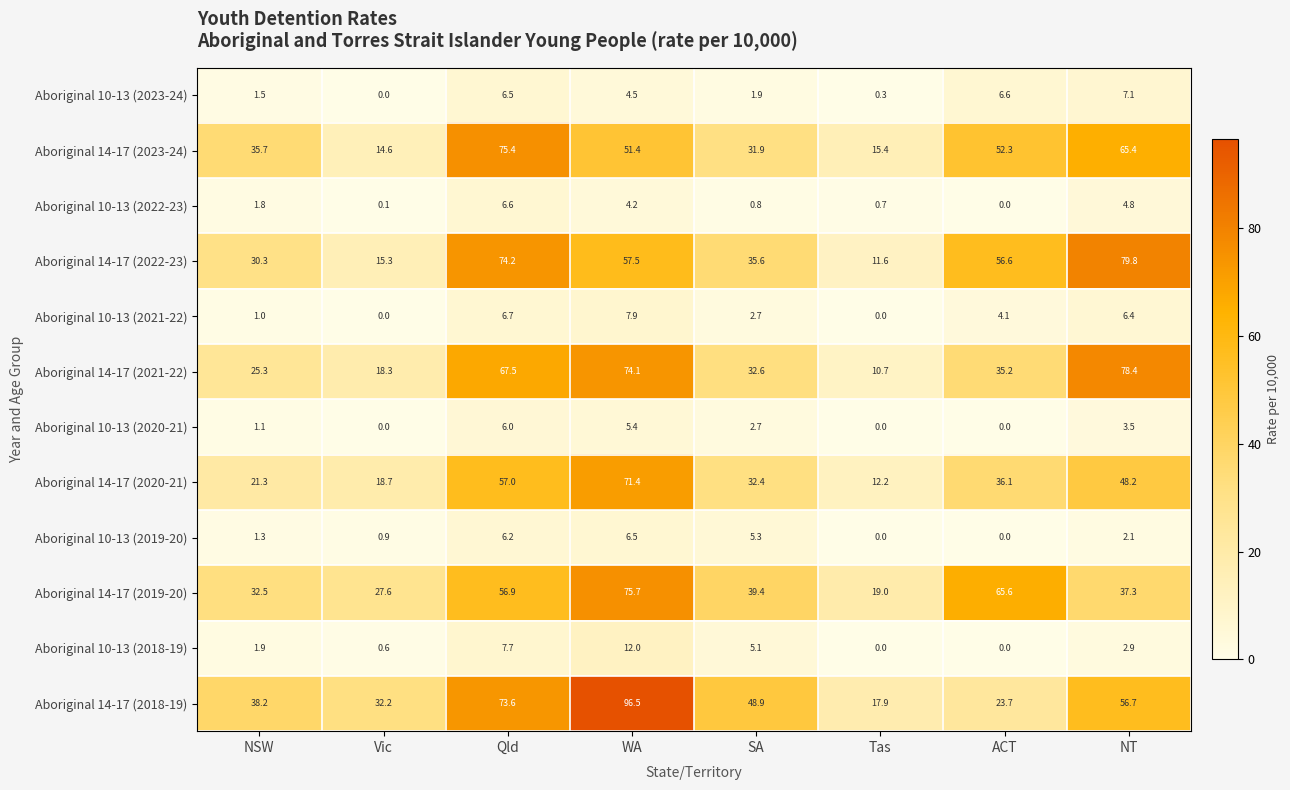

List the series in order of their peak value, lowest first.

Aboriginal 10-13 (2020-21), Aboriginal 10-13 (2019-20), Aboriginal 10-13 (2022-23), Aboriginal 10-13 (2023-24), Aboriginal 10-13 (2021-22), Aboriginal 10-13 (2018-19), Aboriginal 14-17 (2020-21), Aboriginal 14-17 (2023-24), Aboriginal 14-17 (2019-20), Aboriginal 14-17 (2021-22), Aboriginal 14-17 (2022-23), Aboriginal 14-17 (2018-19)